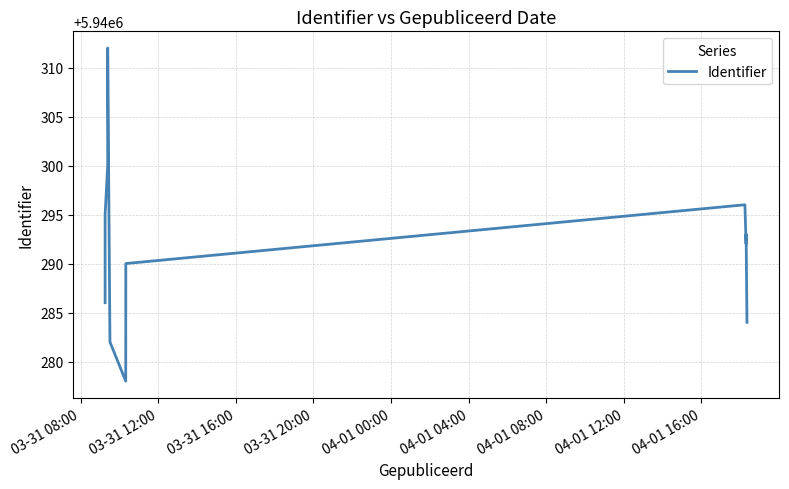

What is the value of the 3rd point from the left?

5940300